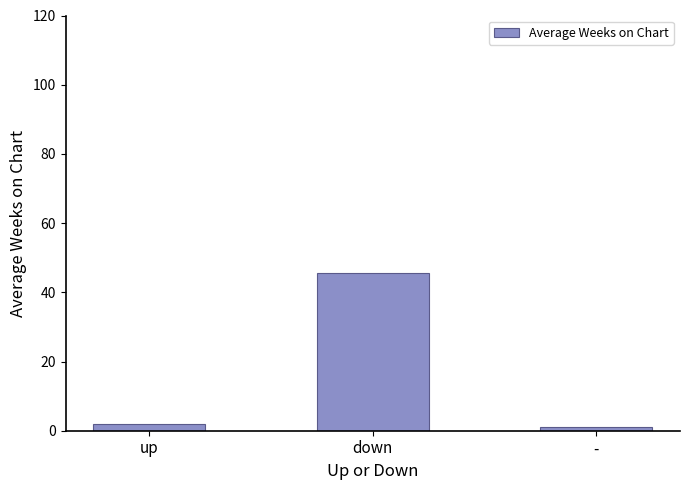

Where is the data nearest to the value 23?

up